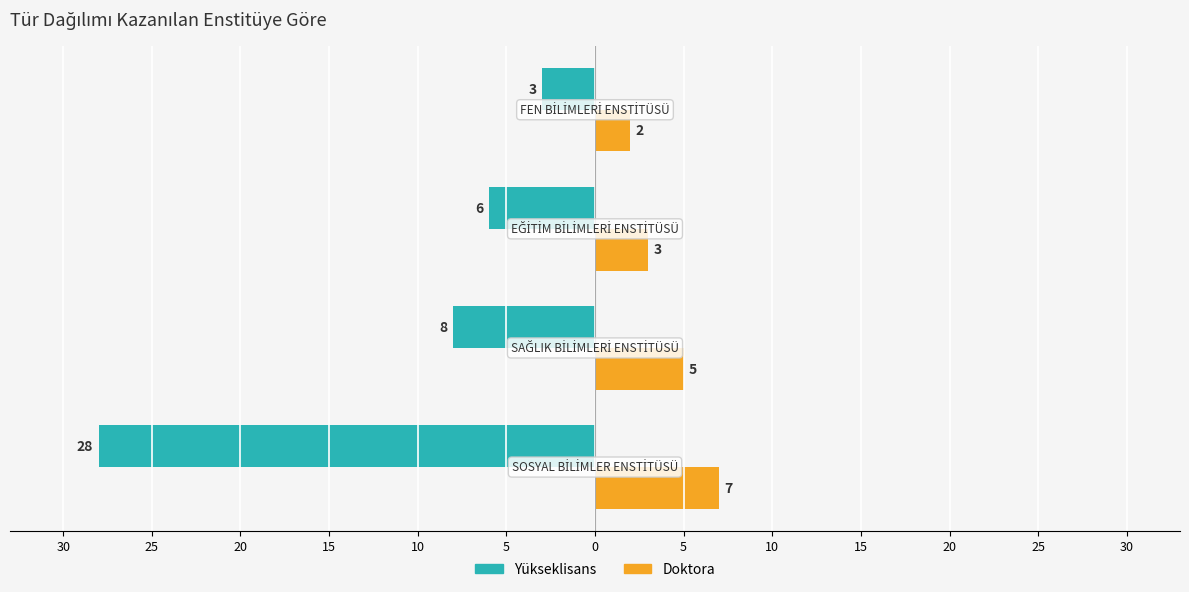

What are all the series names shown in the legend?

Yükseklisans, Doktora